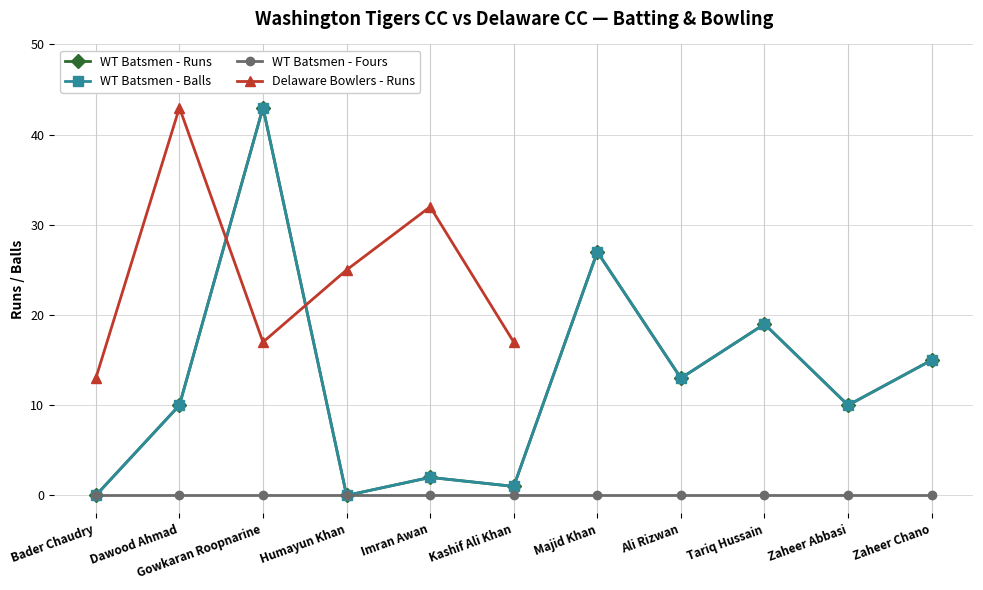

Is the value of Washington Tigers - Balls at Bader Chaudry greater than the value of Washington Tigers - Runs at Bader Chaudry?

No